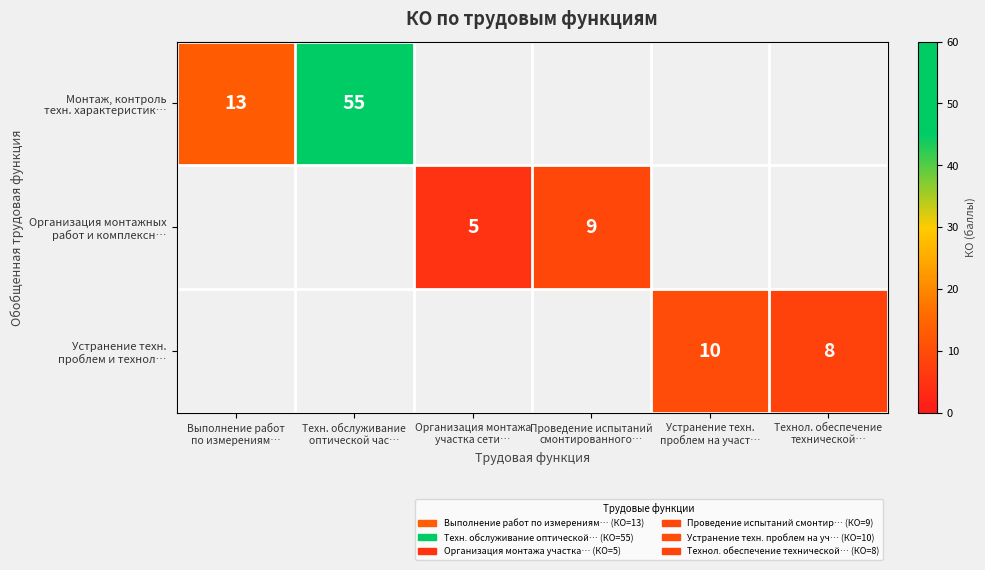

At how many categories does at least one series exceed 48?

1